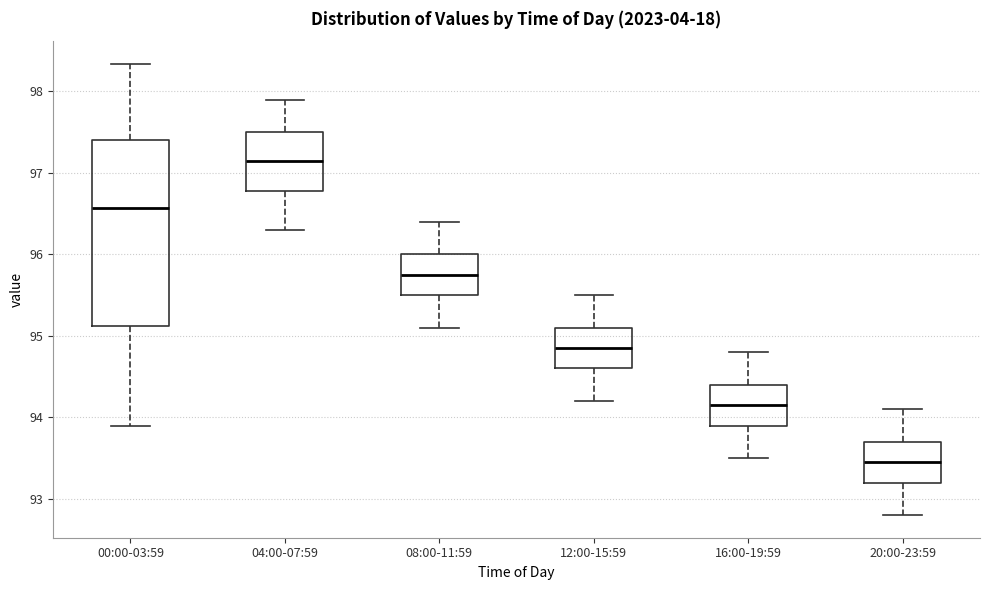

Where is the upper edge of the box for 00:00-03:59 on the y-axis? The values are not printed on the chart, so give them approximately, as read against the axis.

97.4